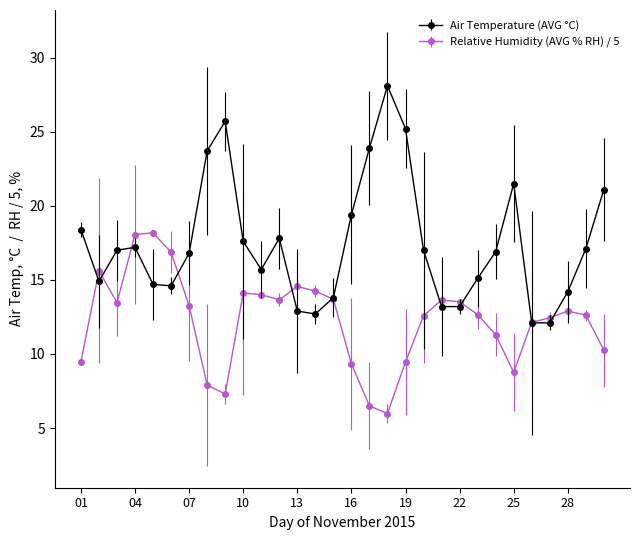

Which series has the largest range (max minus min)?

Air Temperature (AVG °C)